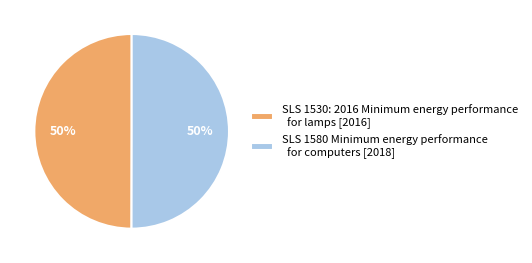

Is the sum of SLS 1580 Minimum energy performance for computers [2018] and SLS 1530: 2016 Minimum energy performance for lamps [2016] greater than half?

Yes